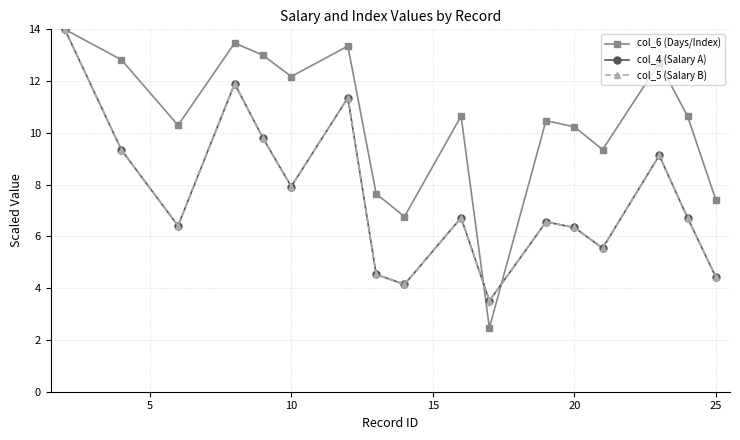

What is the smallest value displayed?

2.5